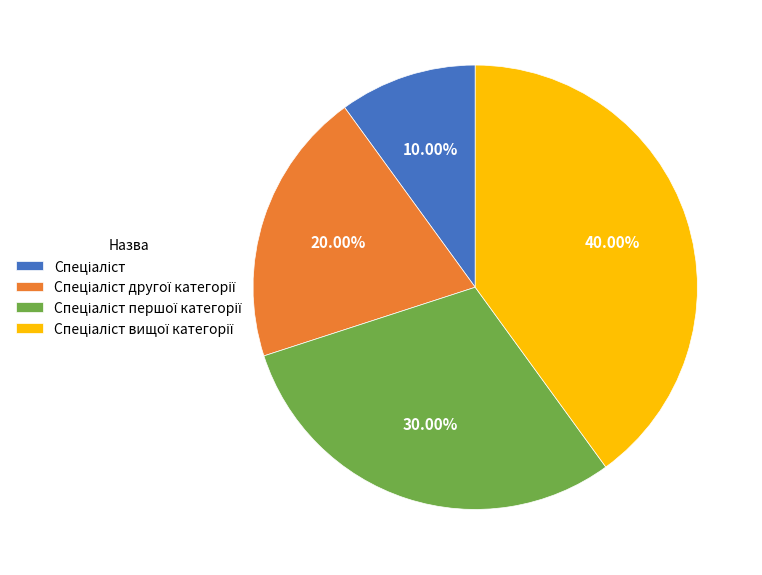

Is there any slice that represents more than half of the pie?

No